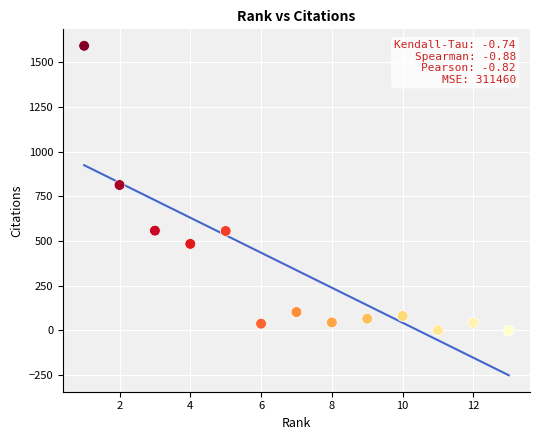

What is the range of Y values (max minus min)?

1591